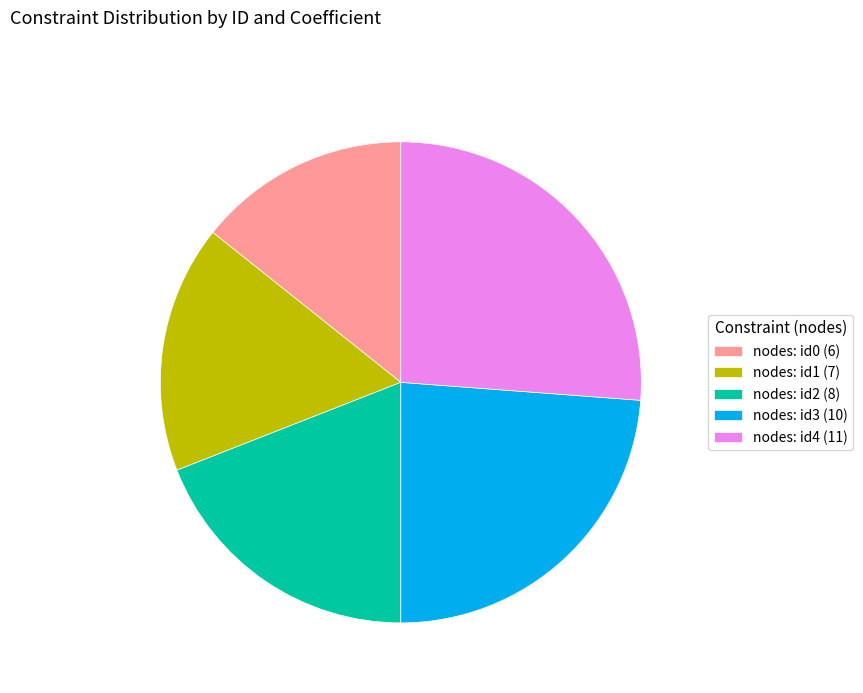

Between nodes: id3 (10) and nodes: id0 (6), which is larger?

nodes: id3 (10)